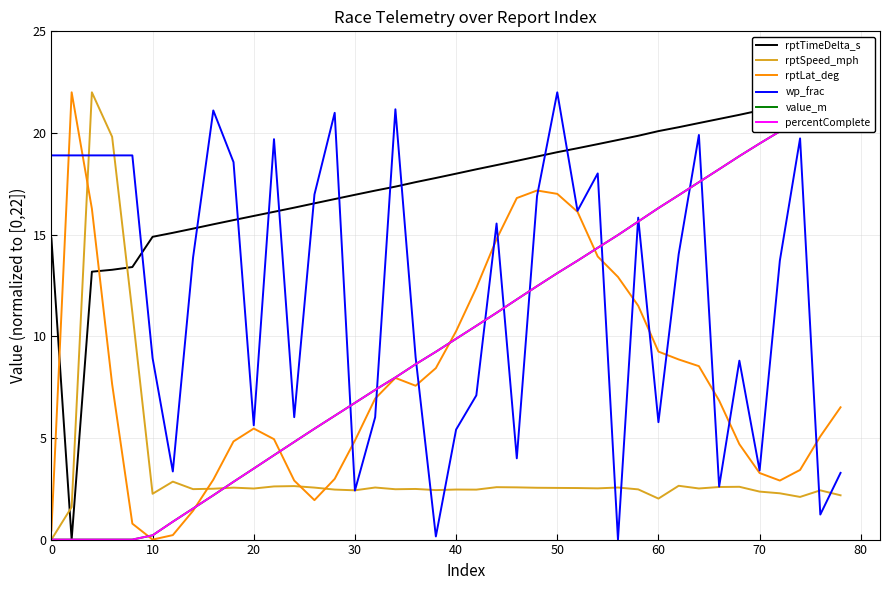

How many values in the percentComplete series are below 9?

19